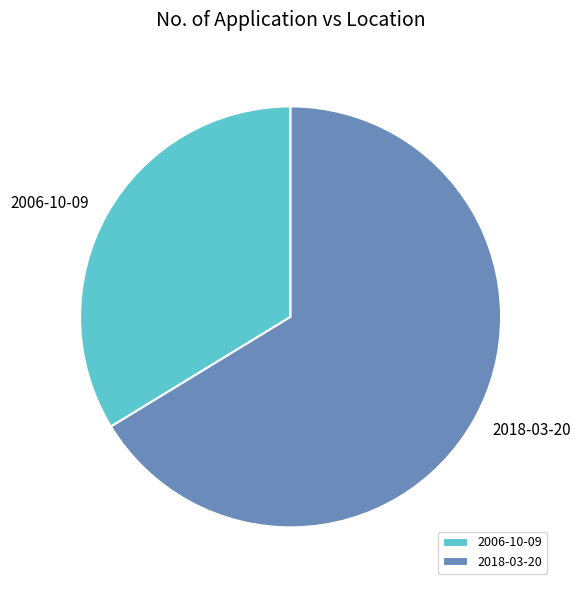

Rank the categories by value from highest to lowest.

2018-03-20, 2006-10-09